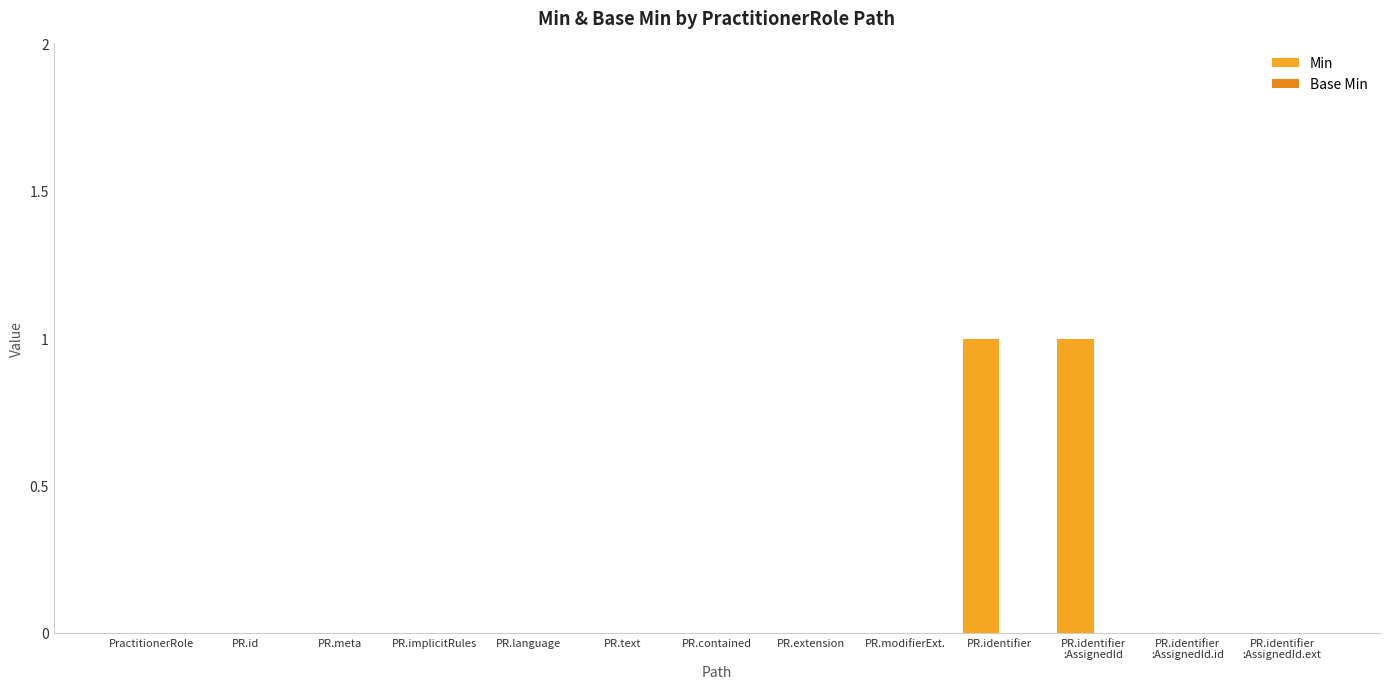

Which has a higher value, PR.meta or PR.text?

PR.meta